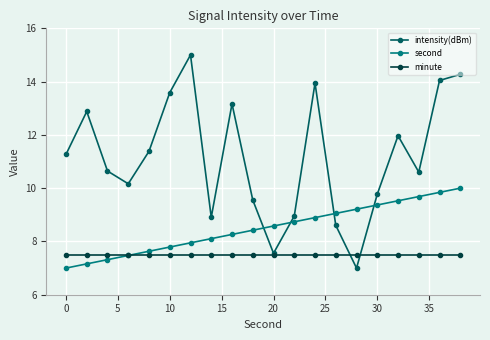

Reading left to right, transcribe all the data shown in this chart.

intensity(dBm): 11.3	12.9	10.6	10.2	11.4	13.6	15.0	8.9	13.2	9.6	7.6	9.0	13.9	8.6	7.0	9.8	12.0	10.6	14.0	14.3
second: 7.0	7.2	7.3	7.5	7.6	7.8	7.9	8.1	8.3	8.4	8.6	8.7	8.9	9.1	9.2	9.4	9.5	9.7	9.8	10.0
minute: 7.5	7.5	7.5	7.5	7.5	7.5	7.5	7.5	7.5	7.5	7.5	7.5	7.5	7.5	7.5	7.5	7.5	7.5	7.5	7.5